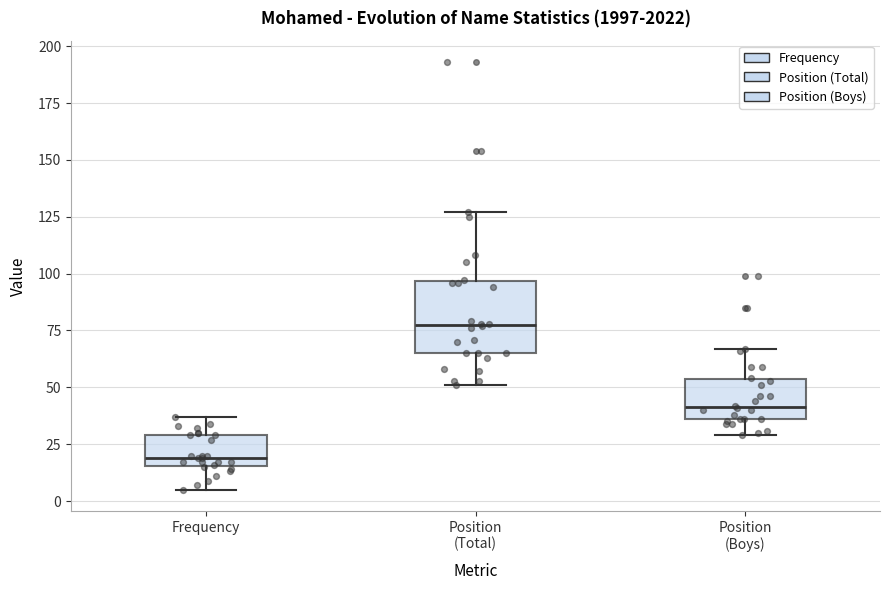

Which box is the tallest, from its lower edge to its upper edge?

Position (Total)